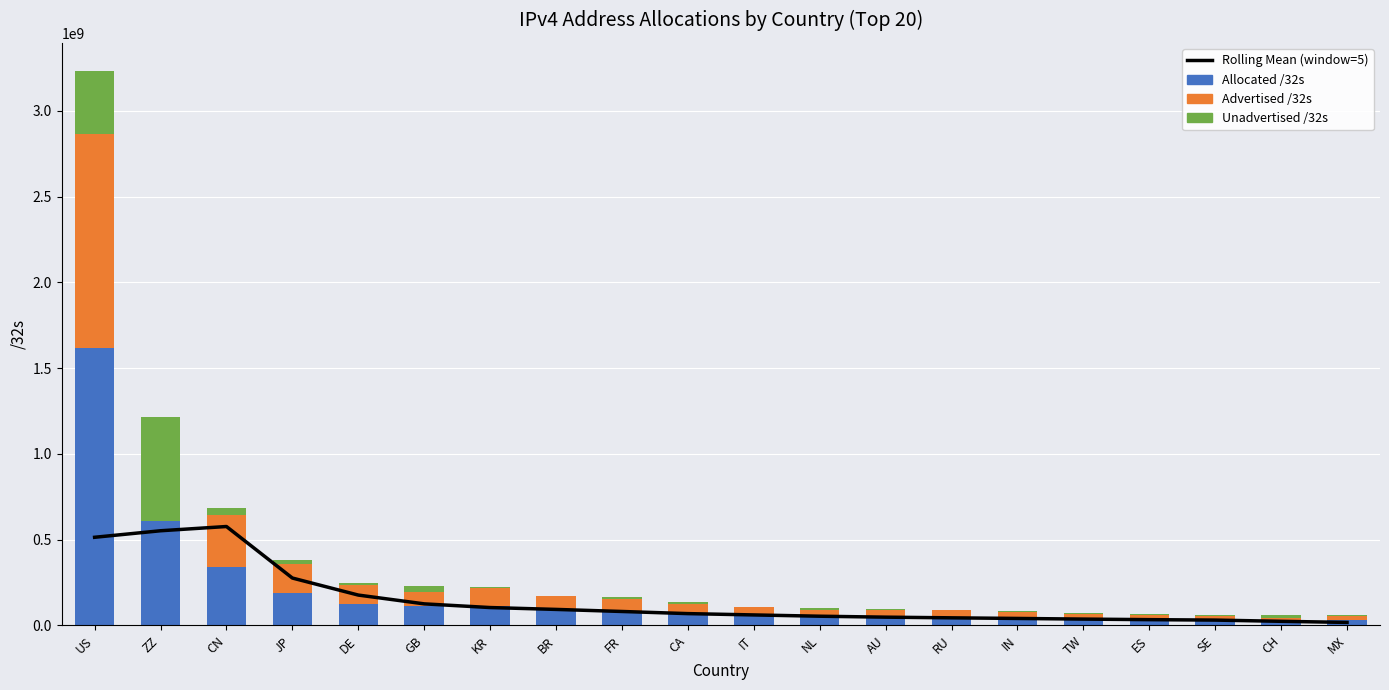

Does the chart contain any negative values?

No